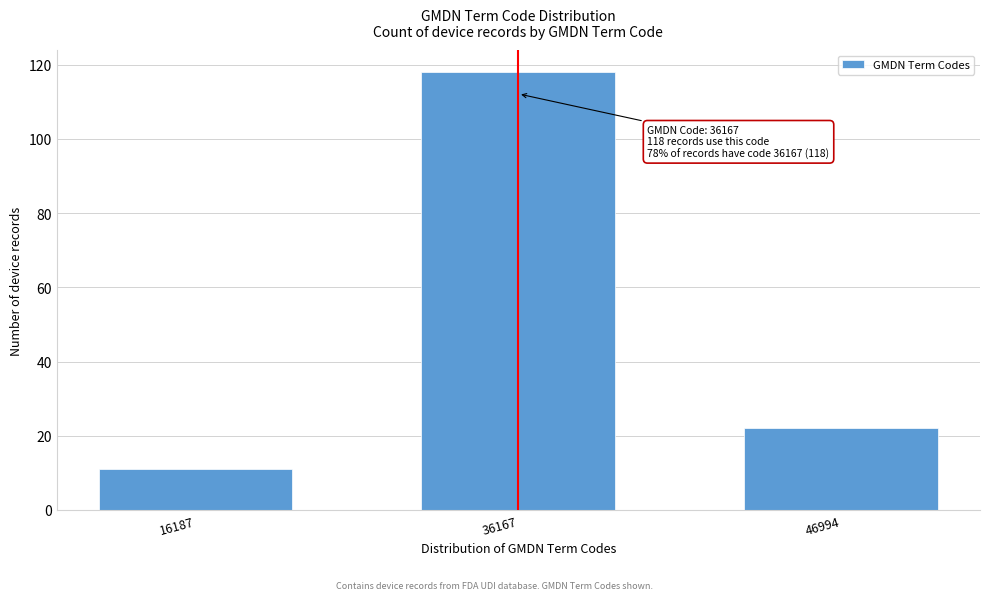

Reading left to right, what are all the values shown in this chart?

11	118	22